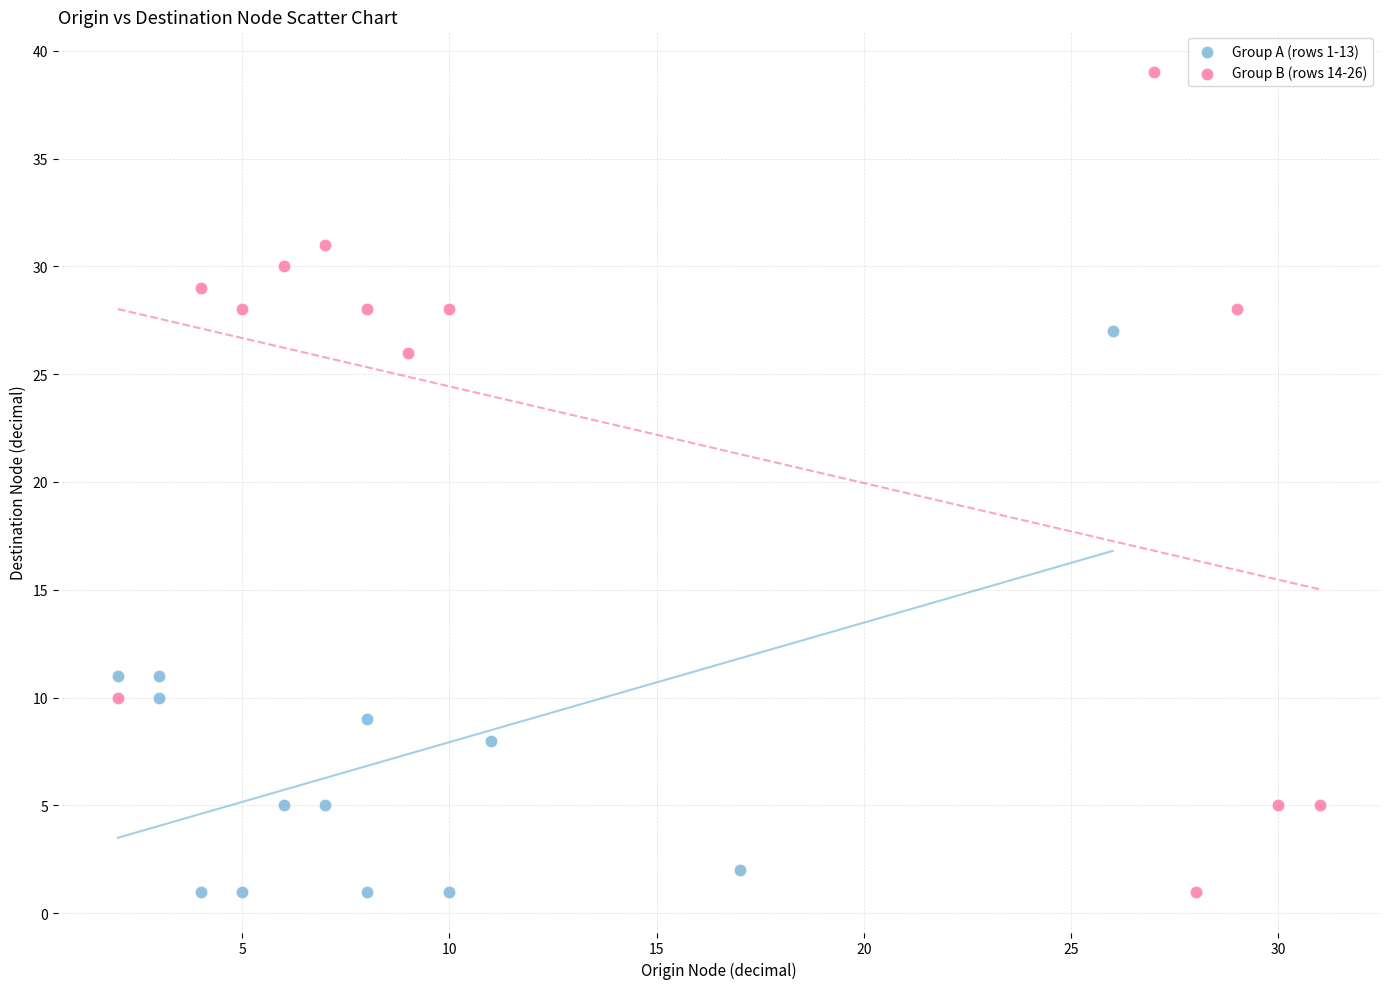

Which series has the largest Y range (max minus min)?

Group B (rows 14-26)